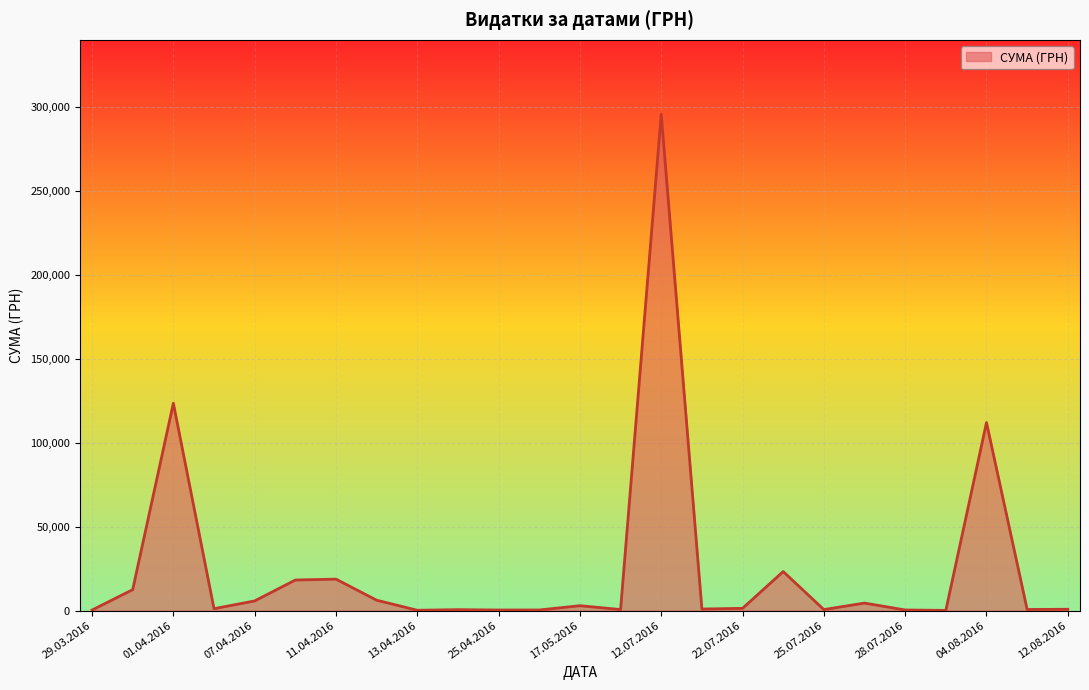

What is the difference between the maximum and minimum values?

295540.8